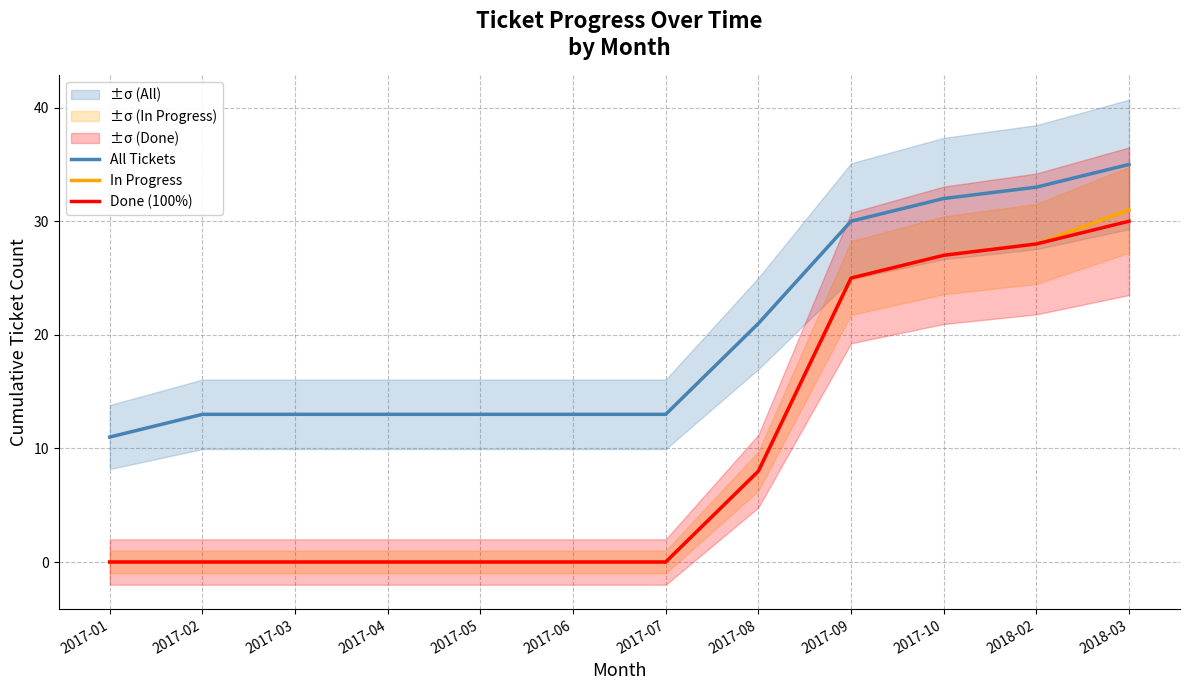

Reading right to left, transcribe all the data shown in this chart.

All Tickets: 2018-03=35	2018-02=33	2017-10=32	2017-09=30	2017-08=21	2017-07=13	2017-06=13	2017-05=13	2017-04=13	2017-03=13	2017-02=13	2017-01=11
In Progress: 2018-03=31	2018-02=28	2017-10=27	2017-09=25	2017-08=8	2017-07=0	2017-06=0	2017-05=0	2017-04=0	2017-03=0	2017-02=0	2017-01=0
Done (100%): 2018-03=30	2018-02=28	2017-10=27	2017-09=25	2017-08=8	2017-07=0	2017-06=0	2017-05=0	2017-04=0	2017-03=0	2017-02=0	2017-01=0